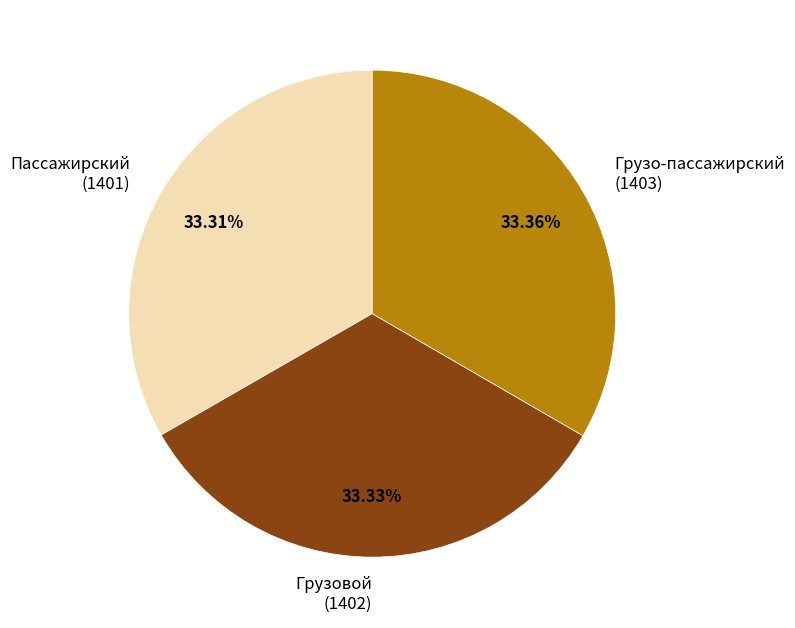

Does Пассажирский (1401) represent more than half of the total?

No